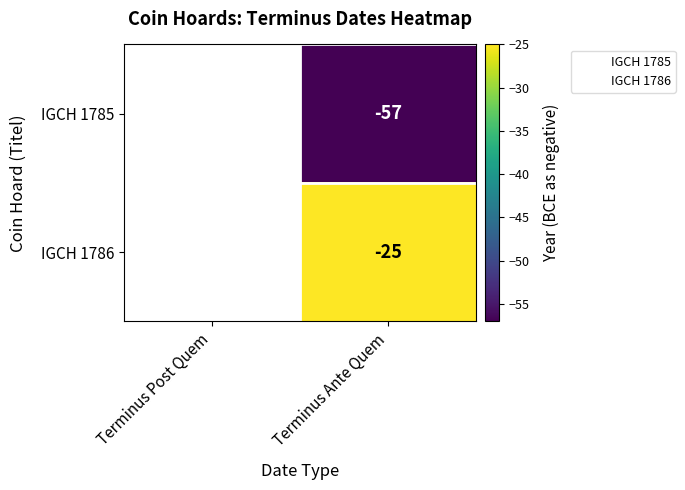

Is it true that IGCH 1786 equals -25.0 at Terminus Ante Quem?

True